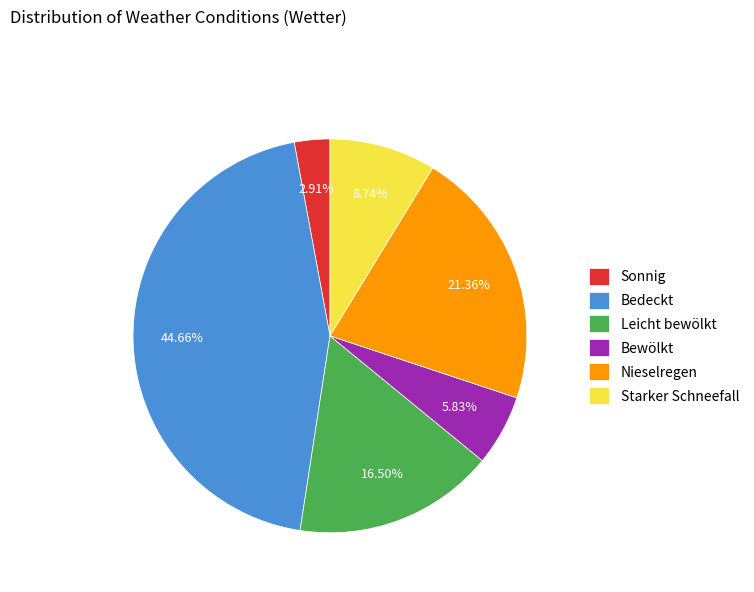

To the nearest percent, what is the difference between the Bedeckt and Starker Schneefall slice percentages?

36%